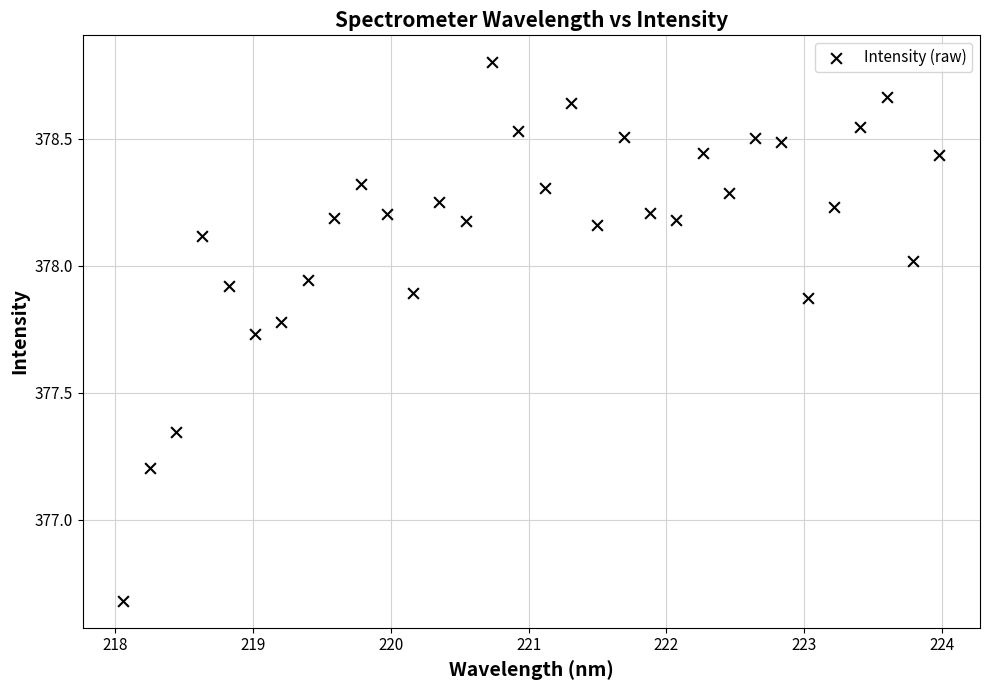

What Y value in the scatter plot is closest to 377?

377.2